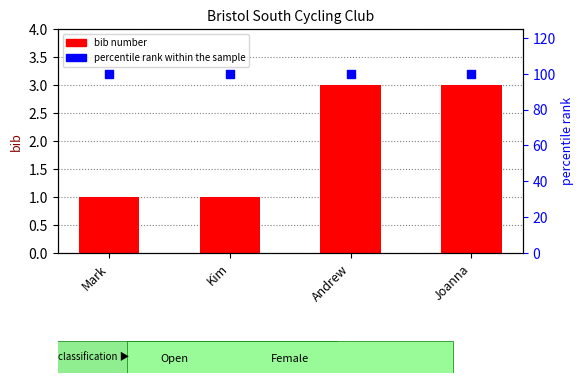

Which series has the largest total across all categories?

percentile rank within the sample